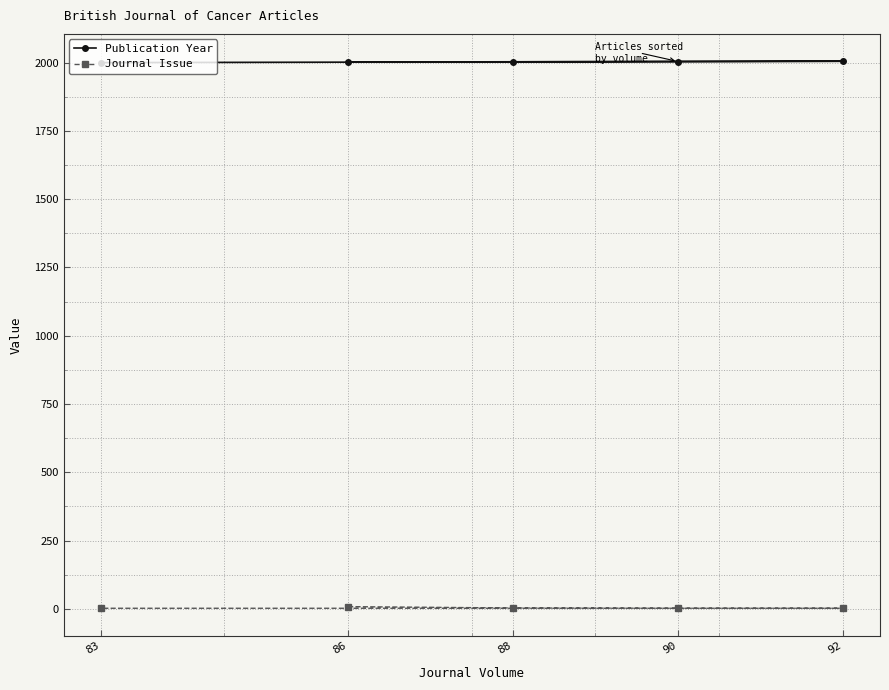

At which category does the chart reach its peak across all series?

92